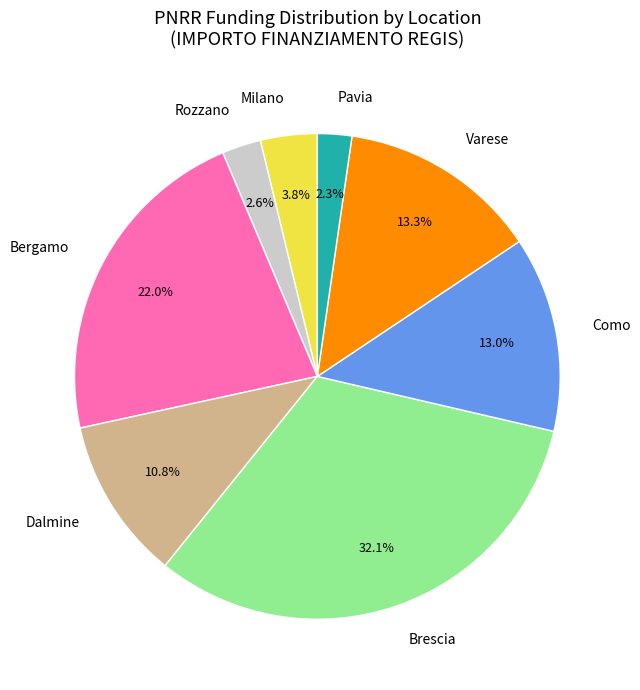

Which has a higher value, Rozzano or Varese?

Varese